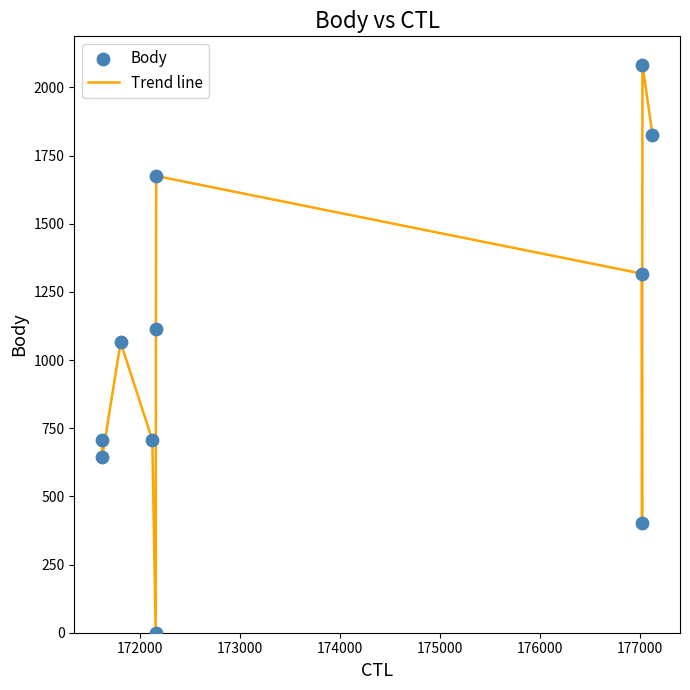

What is the difference between the maximum and minimum values?

2083